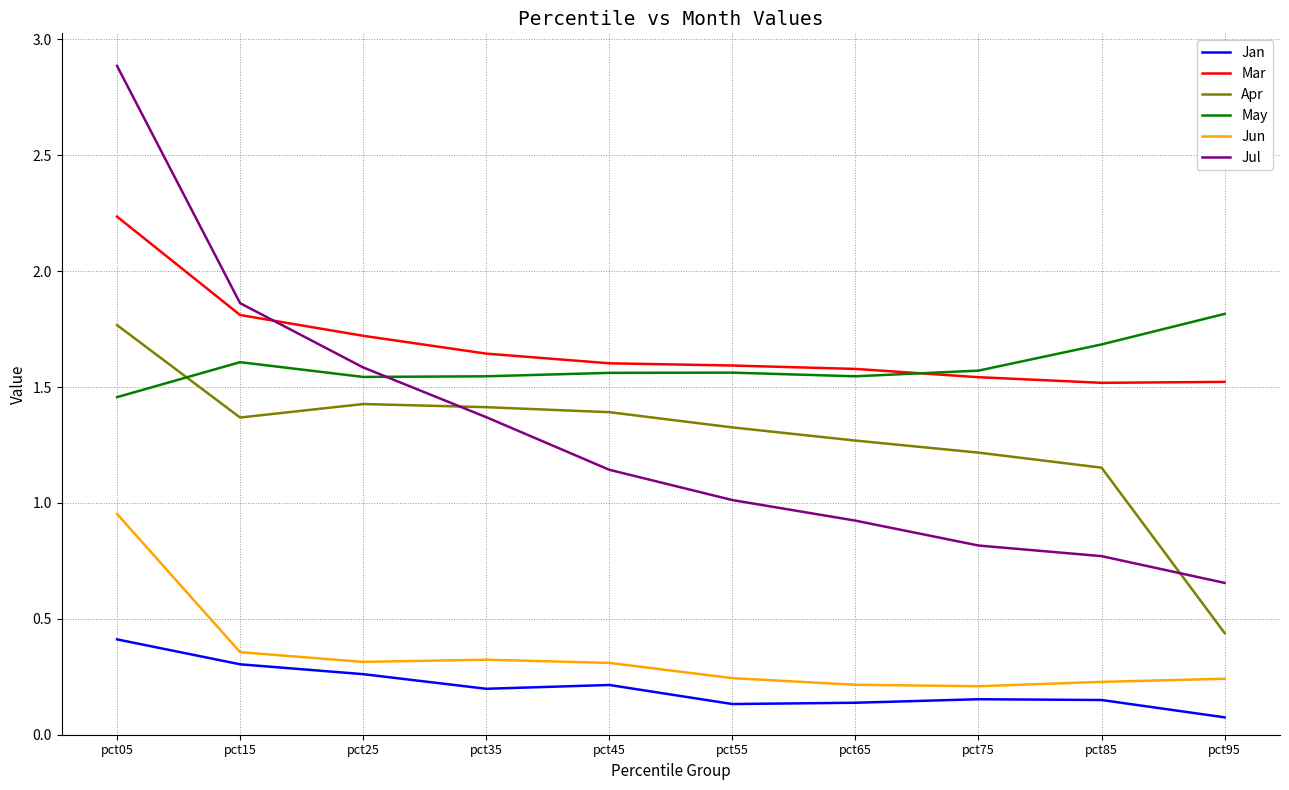

What value does the Jul series have at pct75?

0.8